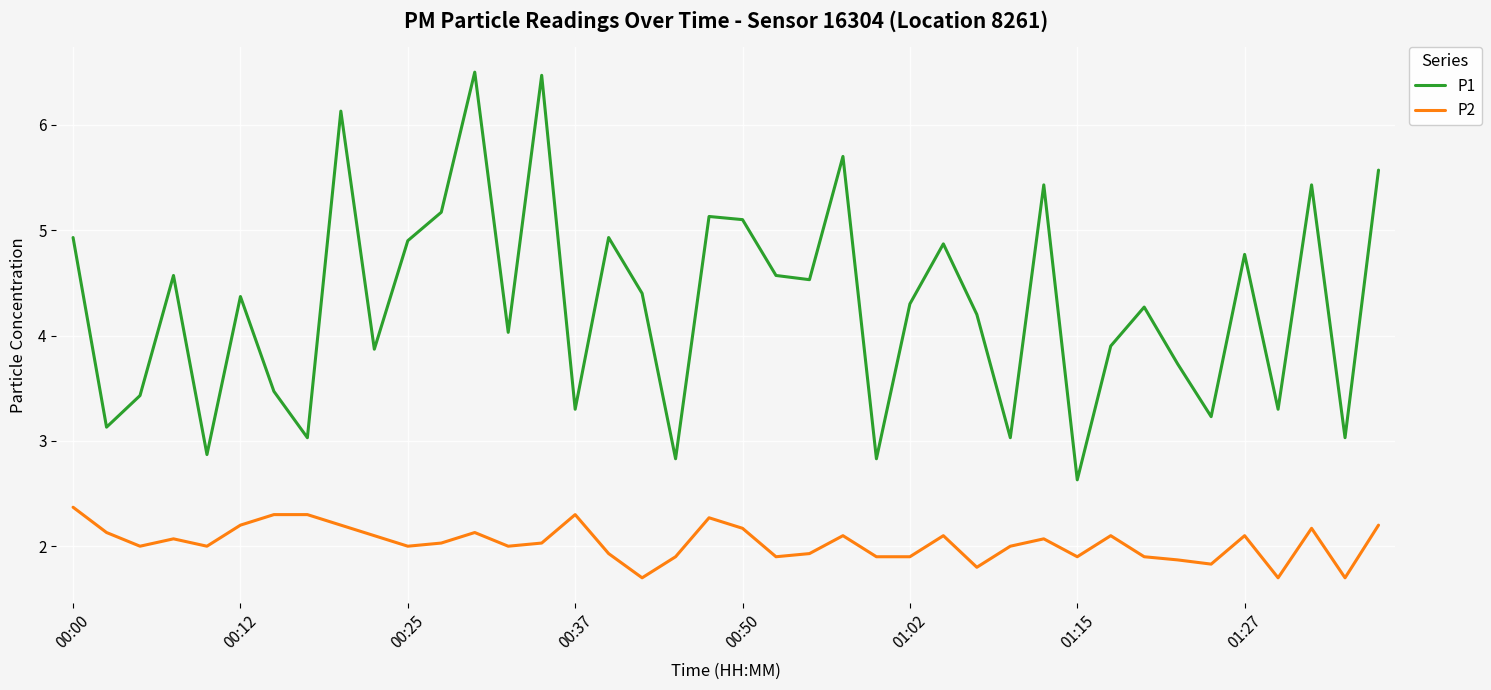

What is the maximum value for P1?

6.5